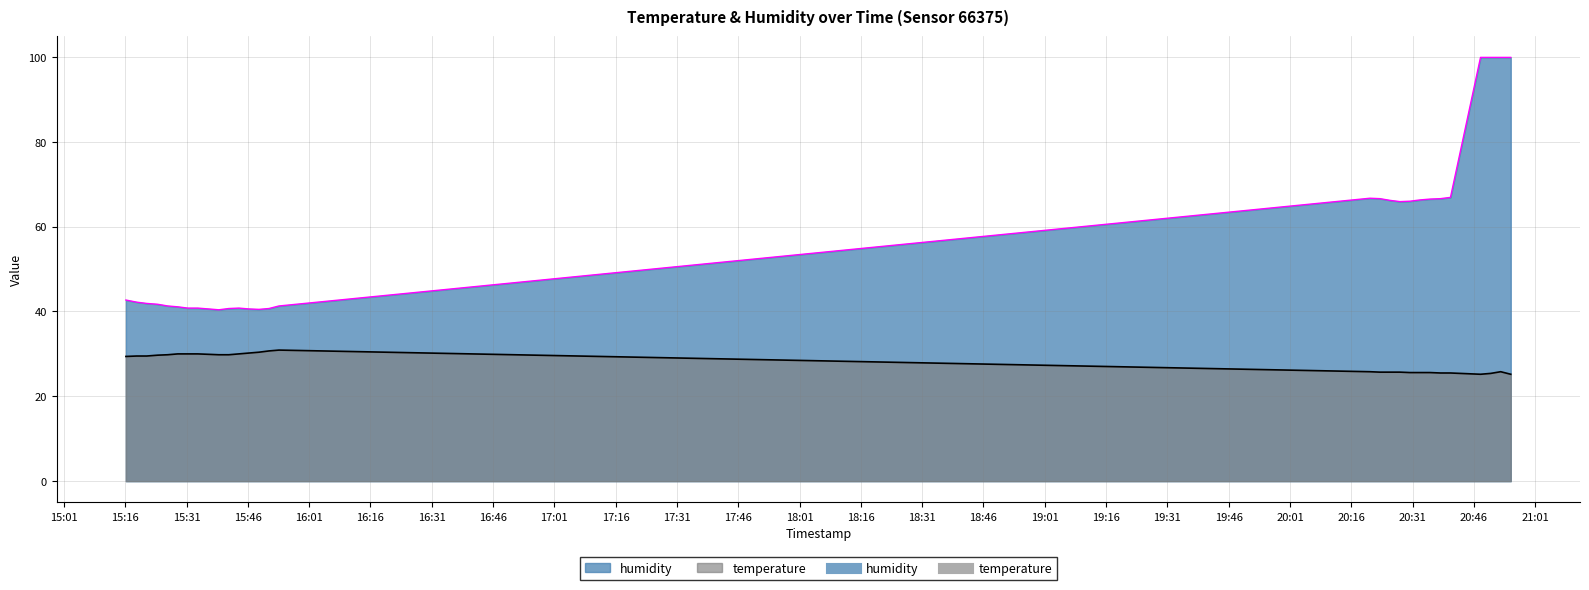

What is the maximum value for temperature?

30.9